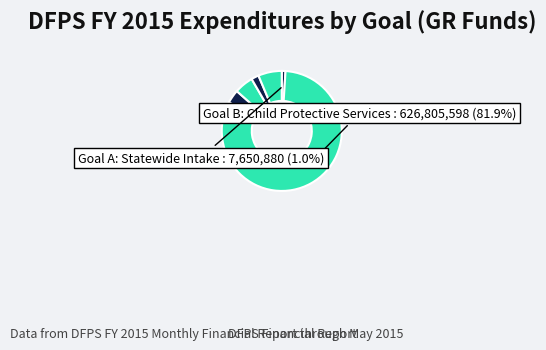

How many segments does this pie chart have?

6